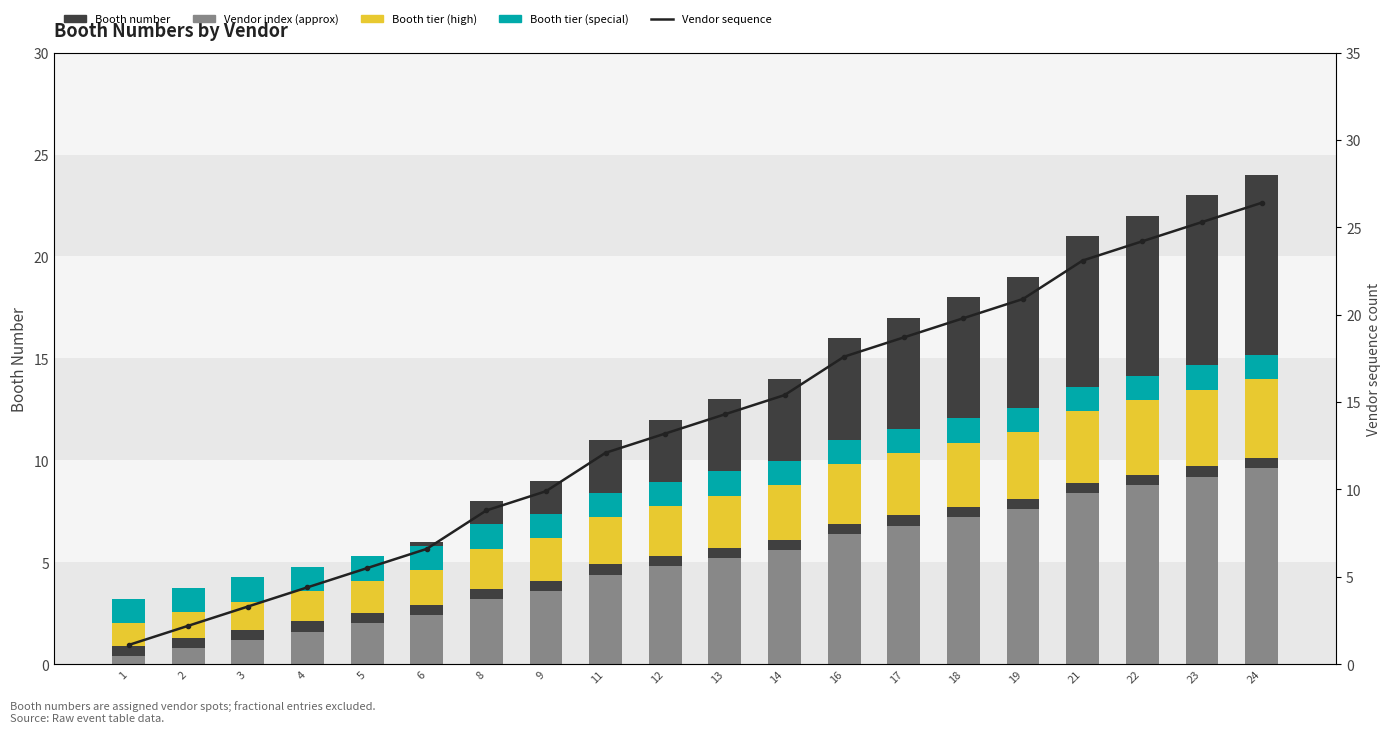

The Vendor index (approx) series shows 5.4 at 22. True or false?

False